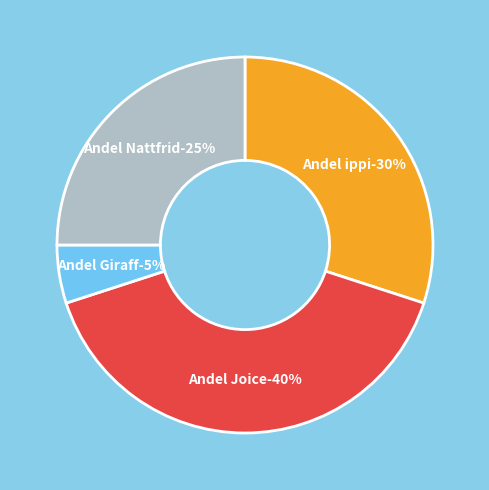

The Andel ippi slice represents 30% of the pie. True or false?

True